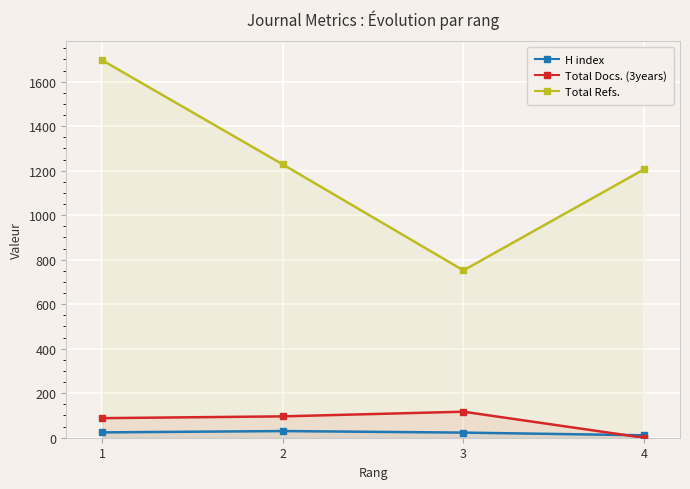

Rank the categories by H index value from highest to lowest.

2, 1, 3, 4